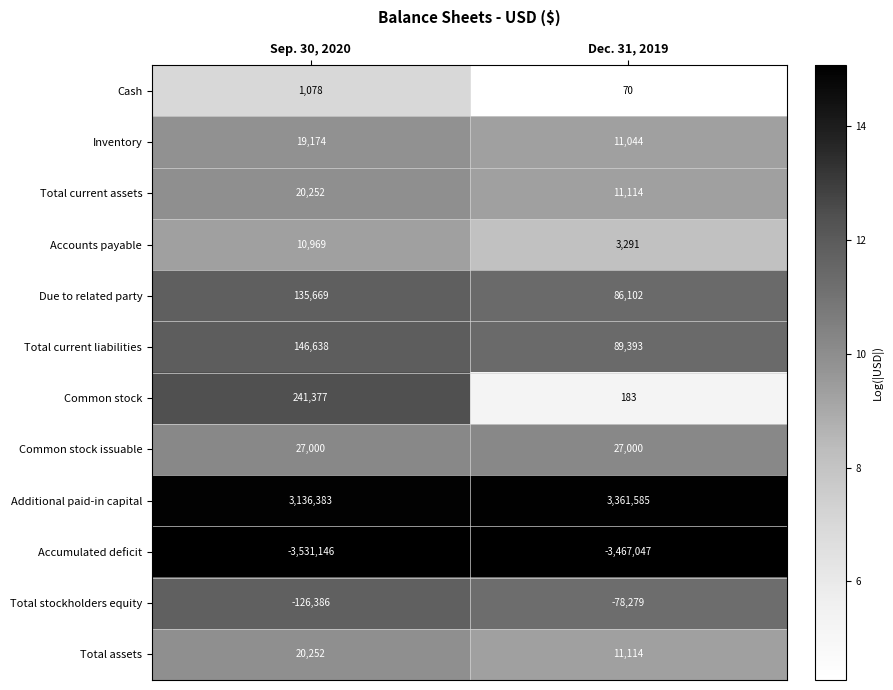

Count the number of categories in the chart.

2